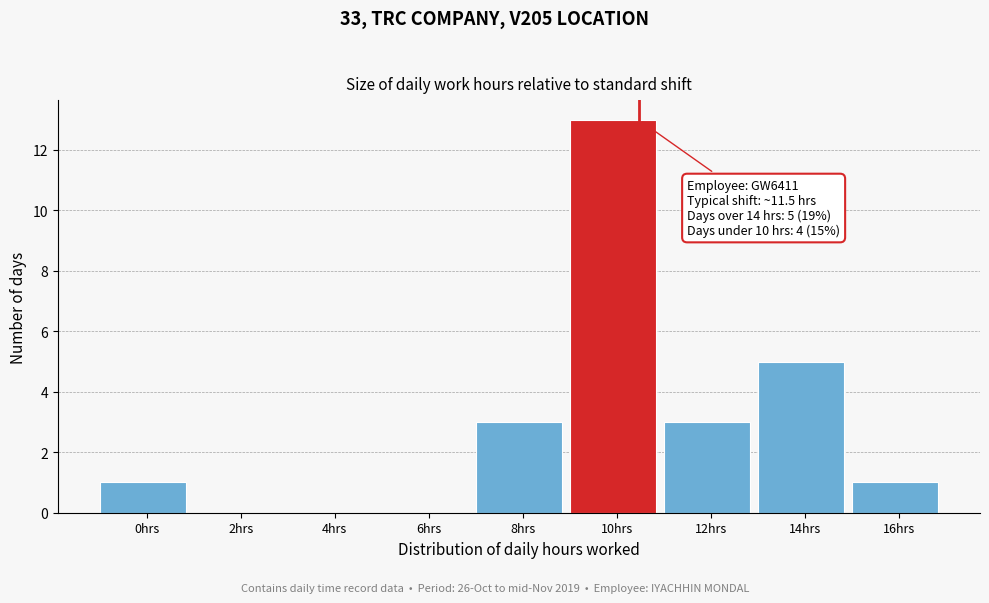

Reading left to right, list all the values displayed in this chart.

0hrs=1	2hrs=0	4hrs=0	6hrs=0	8hrs=3	10hrs=13	12hrs=3	14hrs=5	16hrs=1